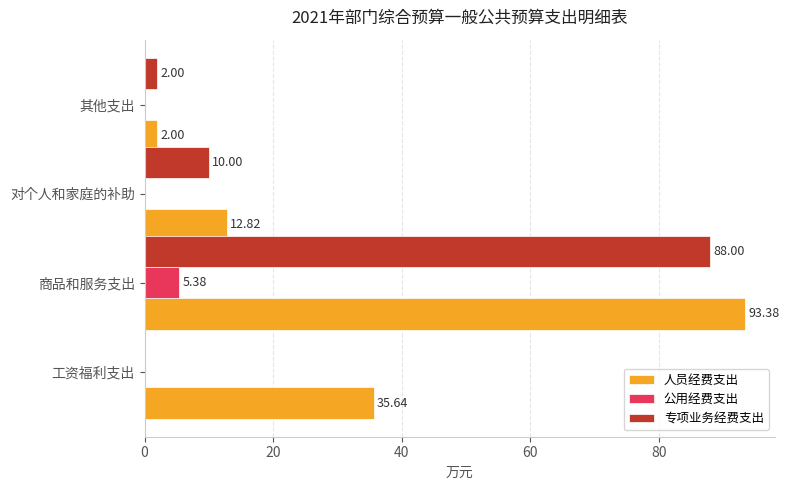

At which label does 专项业务经费支出 reach its peak?

商品和服务支出